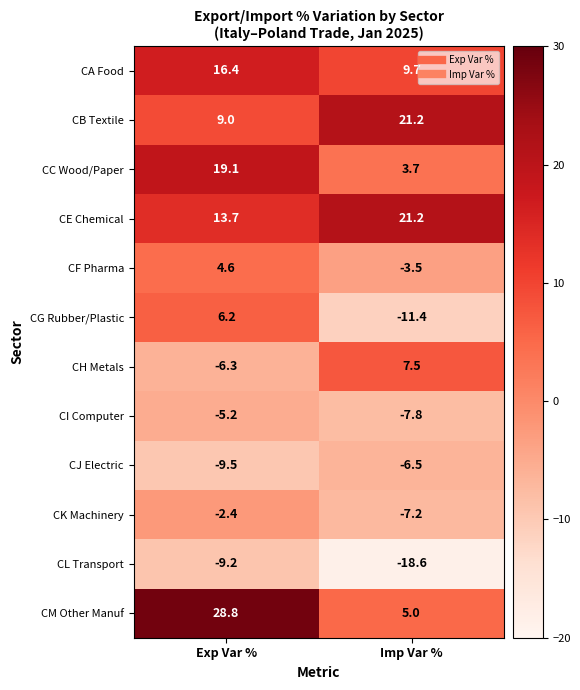

Which label corresponds to the smallest value in the chart?

Imp Var %